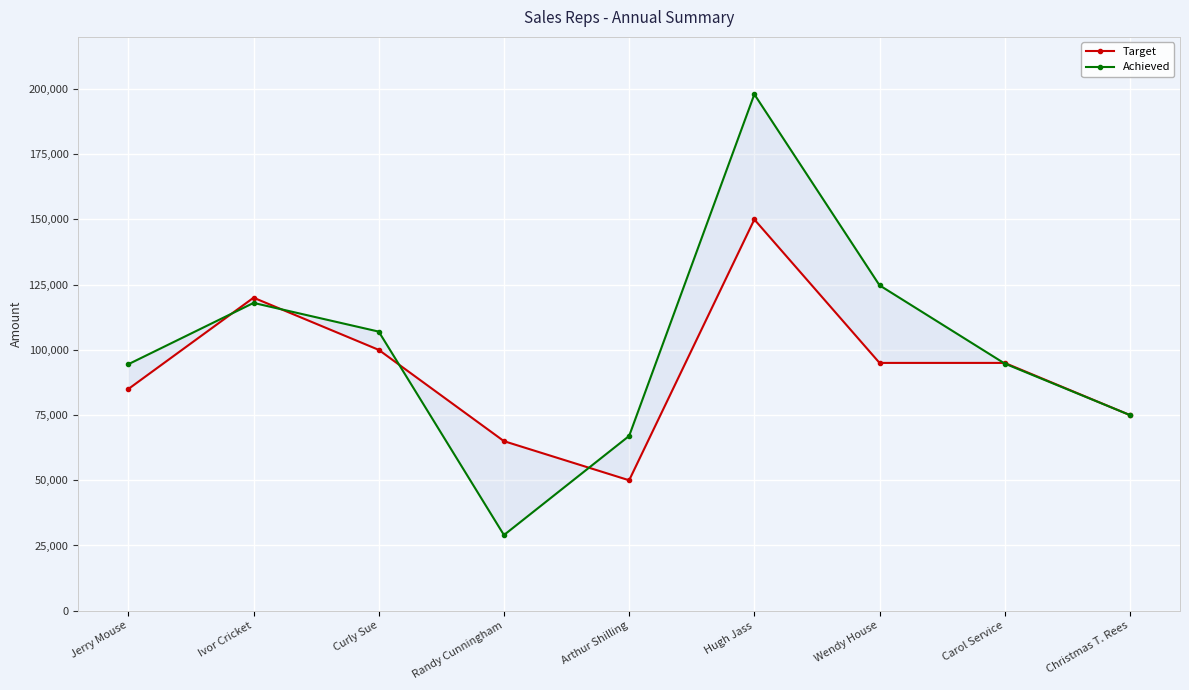

How many values in the Achieved series exceed 94750?

4